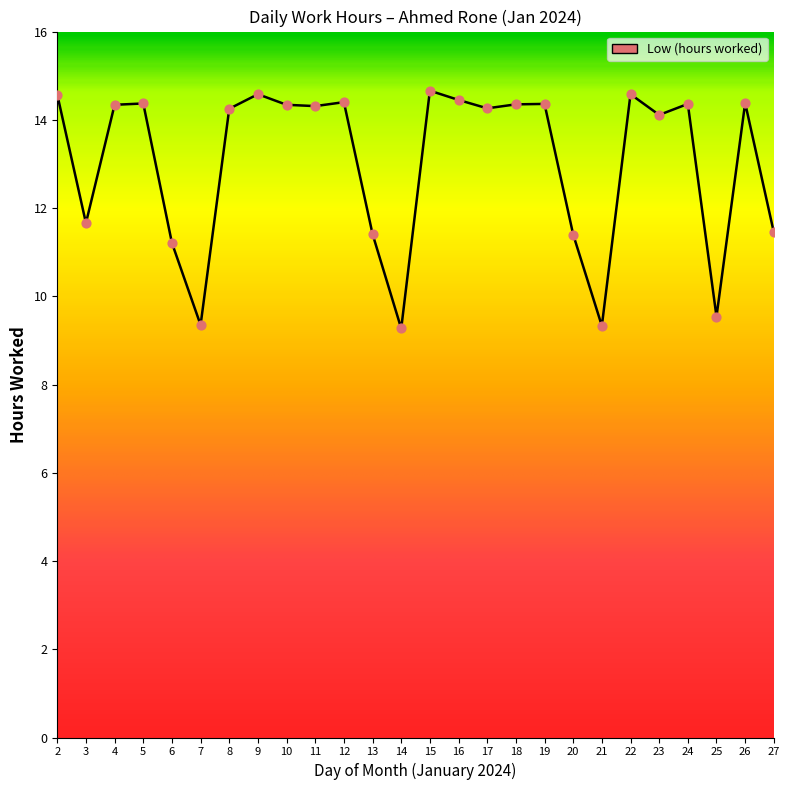

What is the ratio of the value at 17 to the value at 18?

1.0